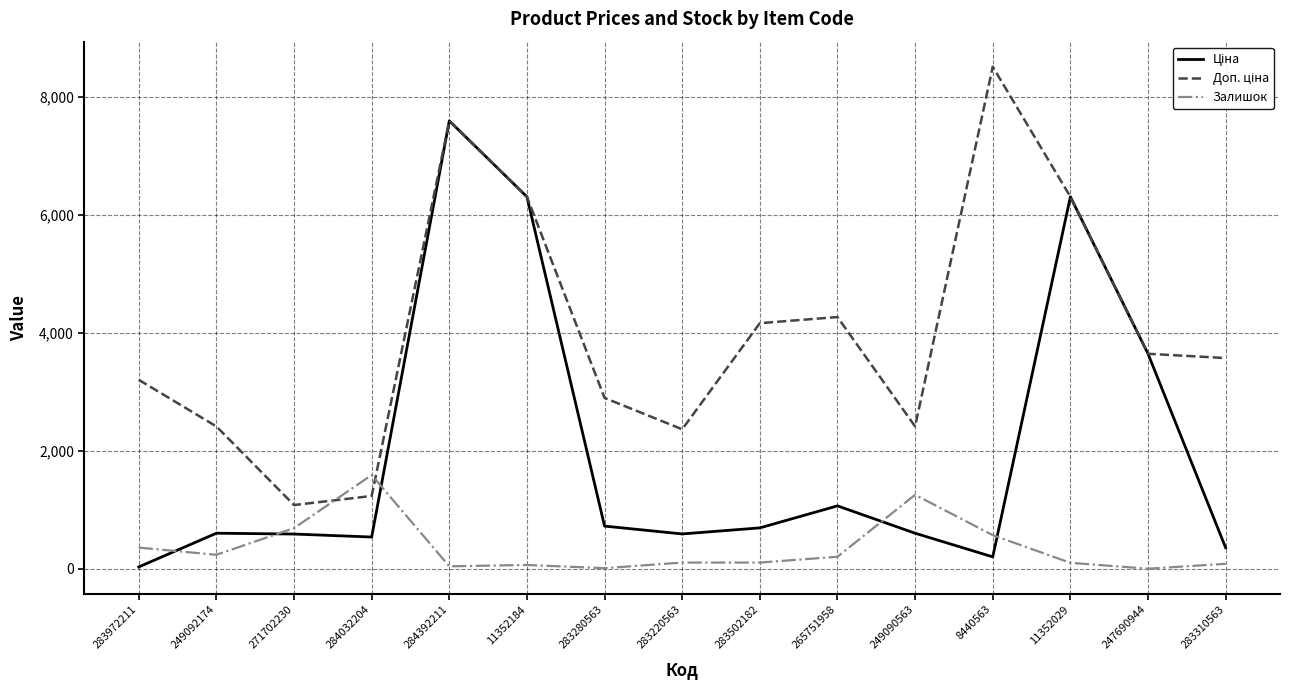

At which label does Залишок reach its peak?

284032204